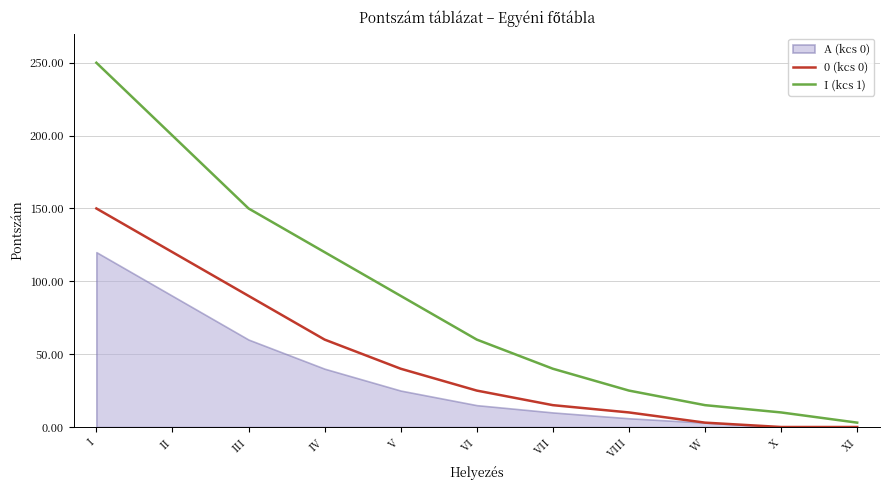

The value of 0 (kcs 0) at II is 120. True or false?

True